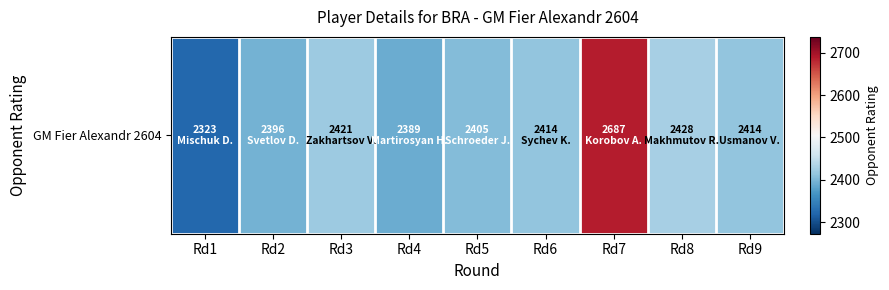

What is the change in value from Rd3 to Rd5?

-16